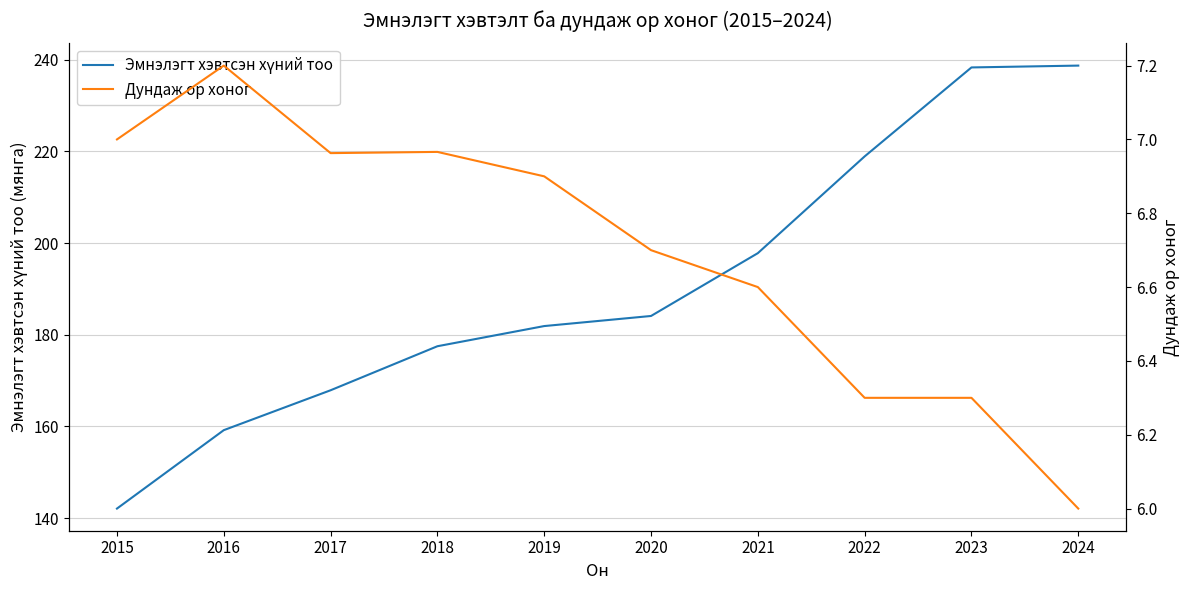

Which series has the widest spread of values?

Эмнэлэгт хэвтсэн хүний тоо